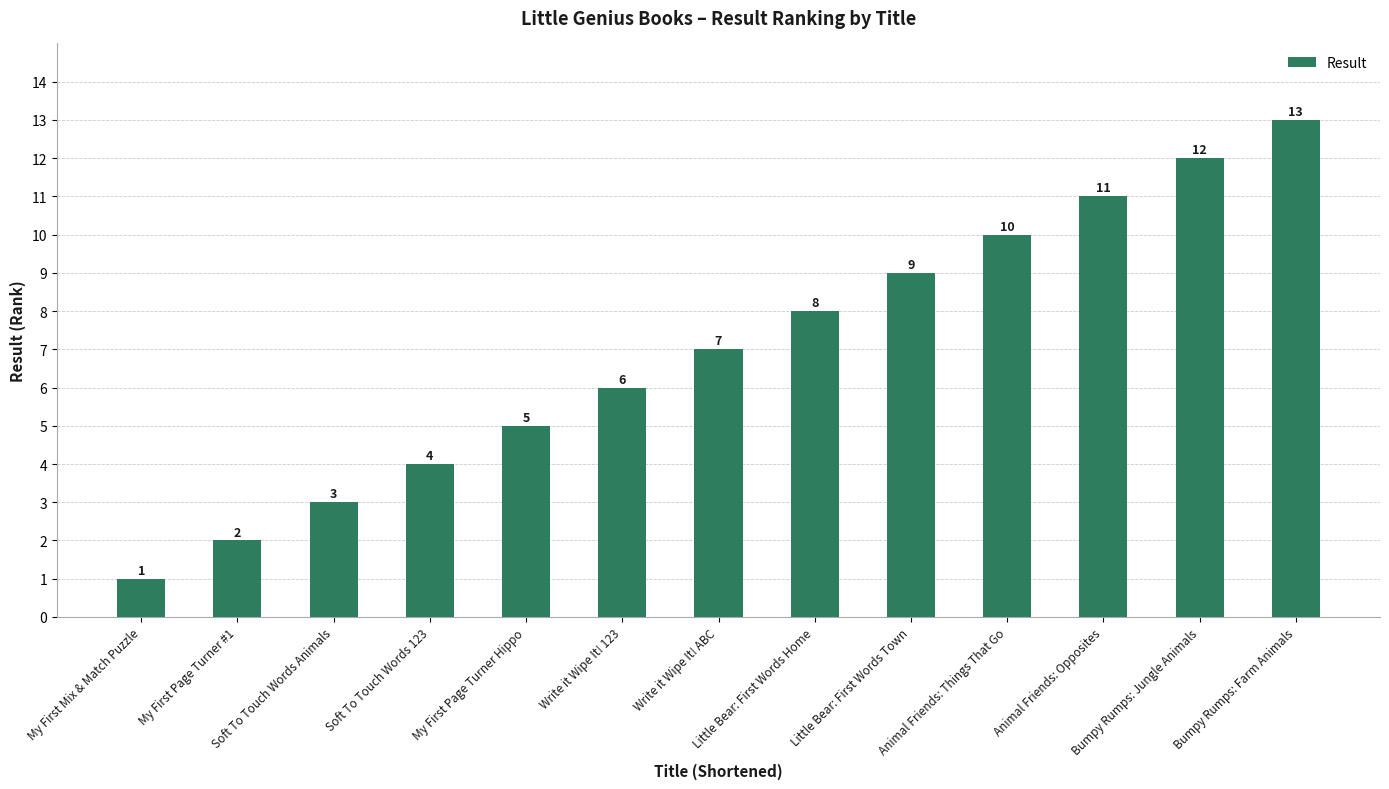

What is the change in value from My First Page Turner #1 to Bumpy Rumps: Jungle Animals?

+10